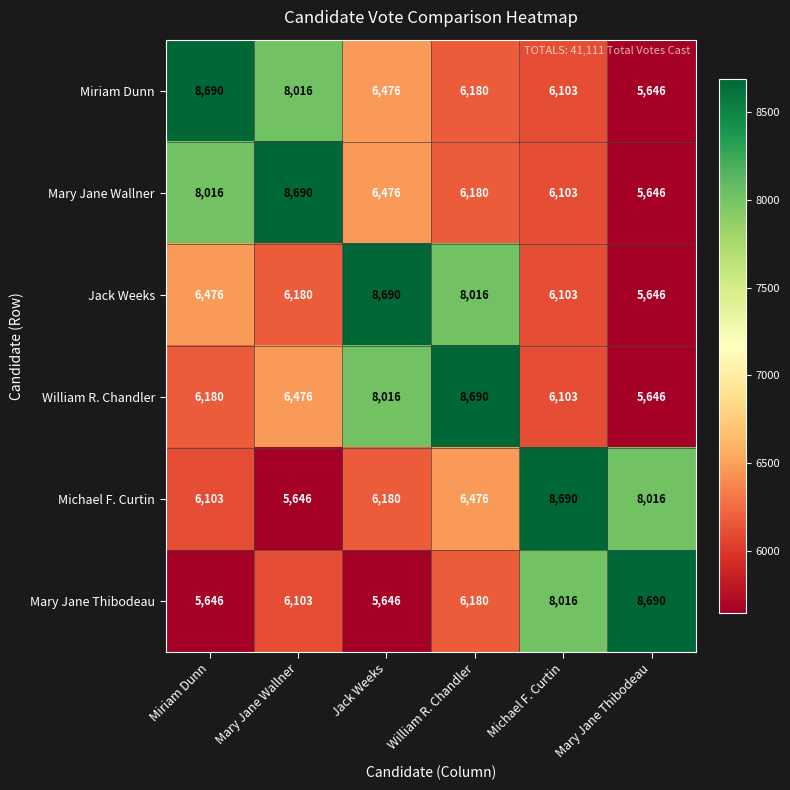

What is the approximate value of Jack Weeks at Mary Jane Wallner, to the nearest 100?

6200